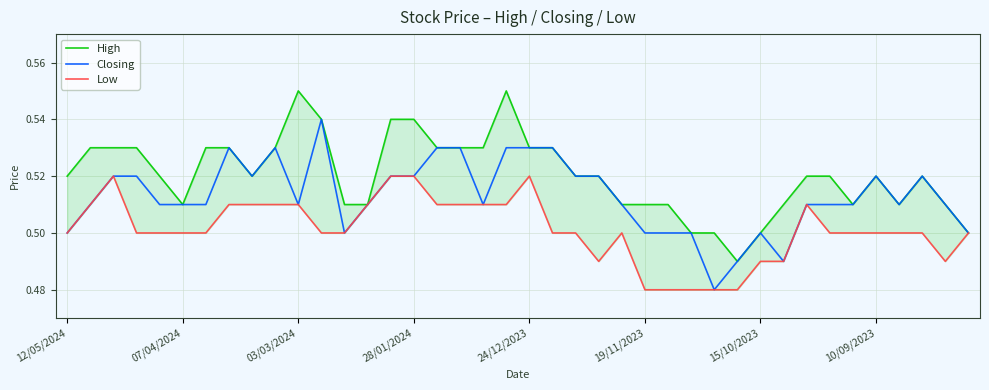

Which category has the lowest value across all series?

28